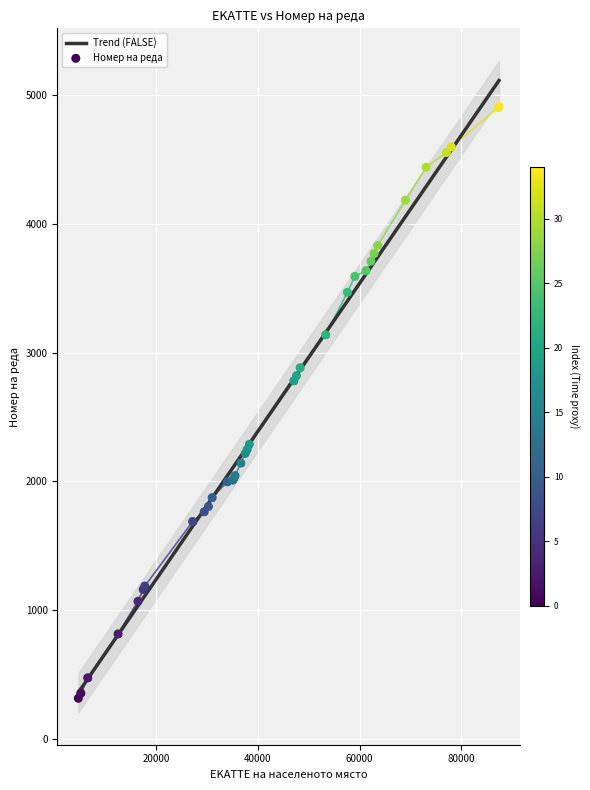

Which has a higher value, 47086 or 31036?

47086